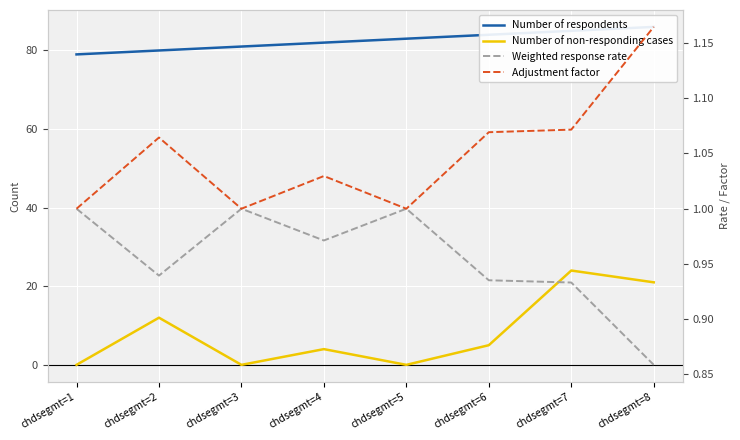

What is the value of the Number of non-responding cases point at the 8th from the left?

21.0